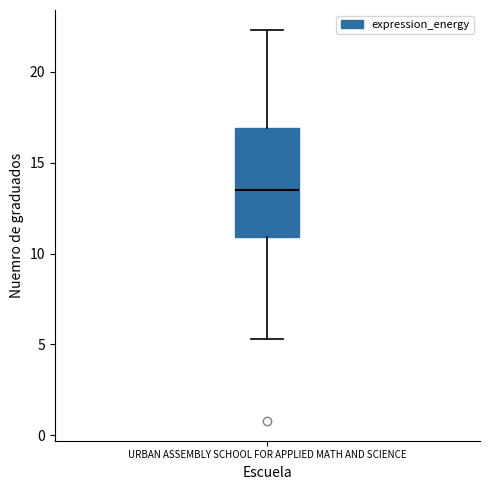

Transcribe this box plot: give where the median line is, the range the box spans, and where the two whiskers end, as read against the y-axis. The values are not printed on the chart, so give them approximately, as read against the axis.

median 13.5, box 11.0 to 17.0, whiskers 5.5 to 22.5